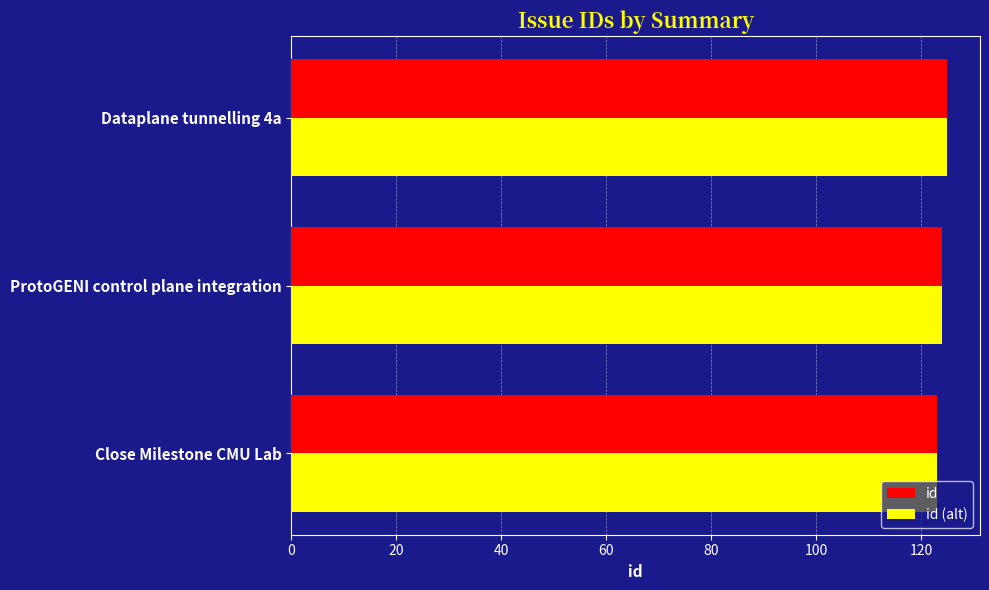

How many series are shown in this chart?

2